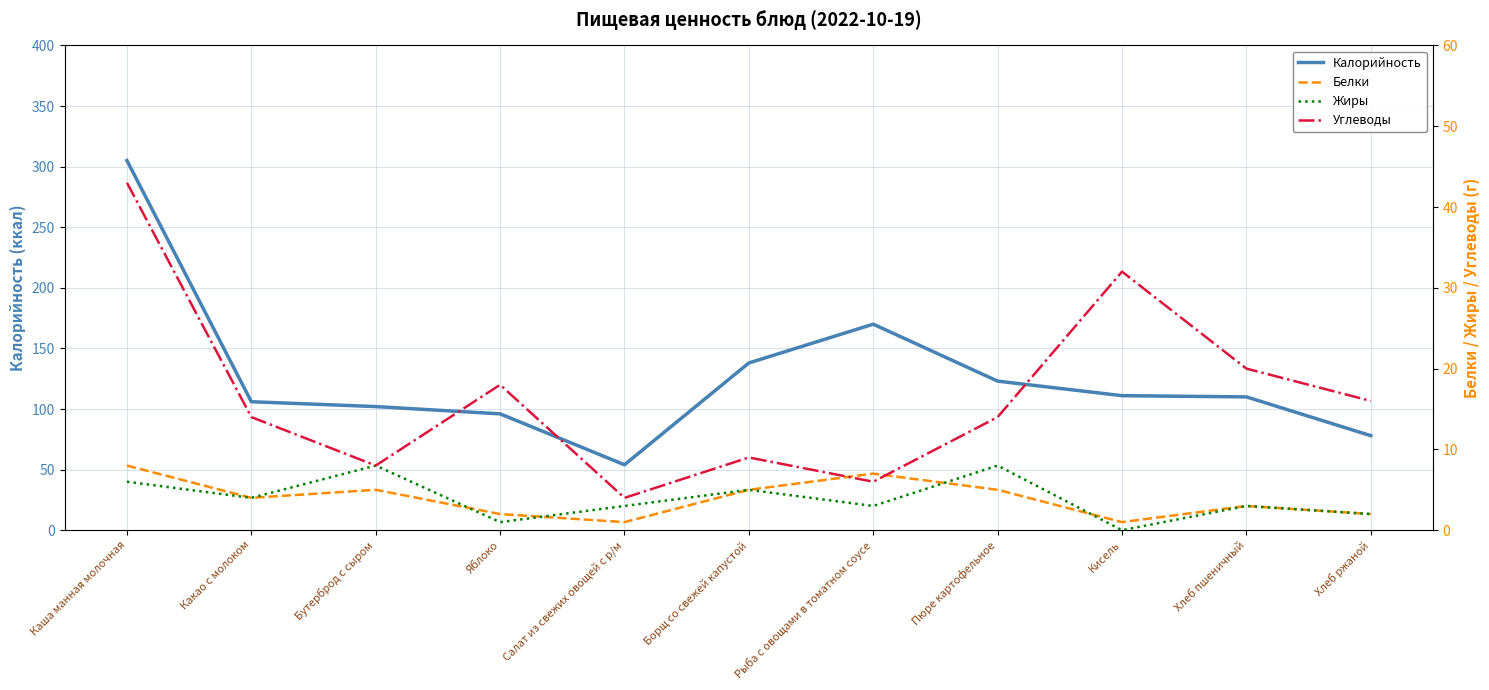

At which category does Белки reach its first local valley?

Какао с молоком